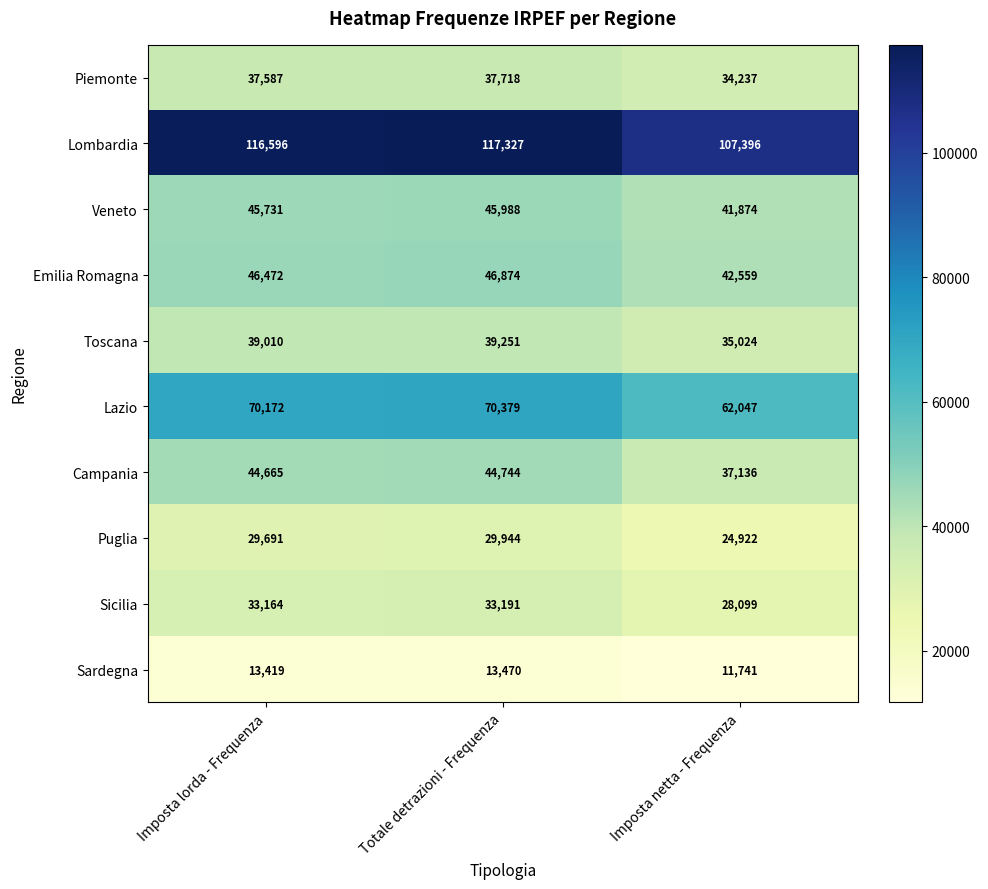

The Lazio series shows 39922 at Imposta lorda - Frequenza. True or false?

False